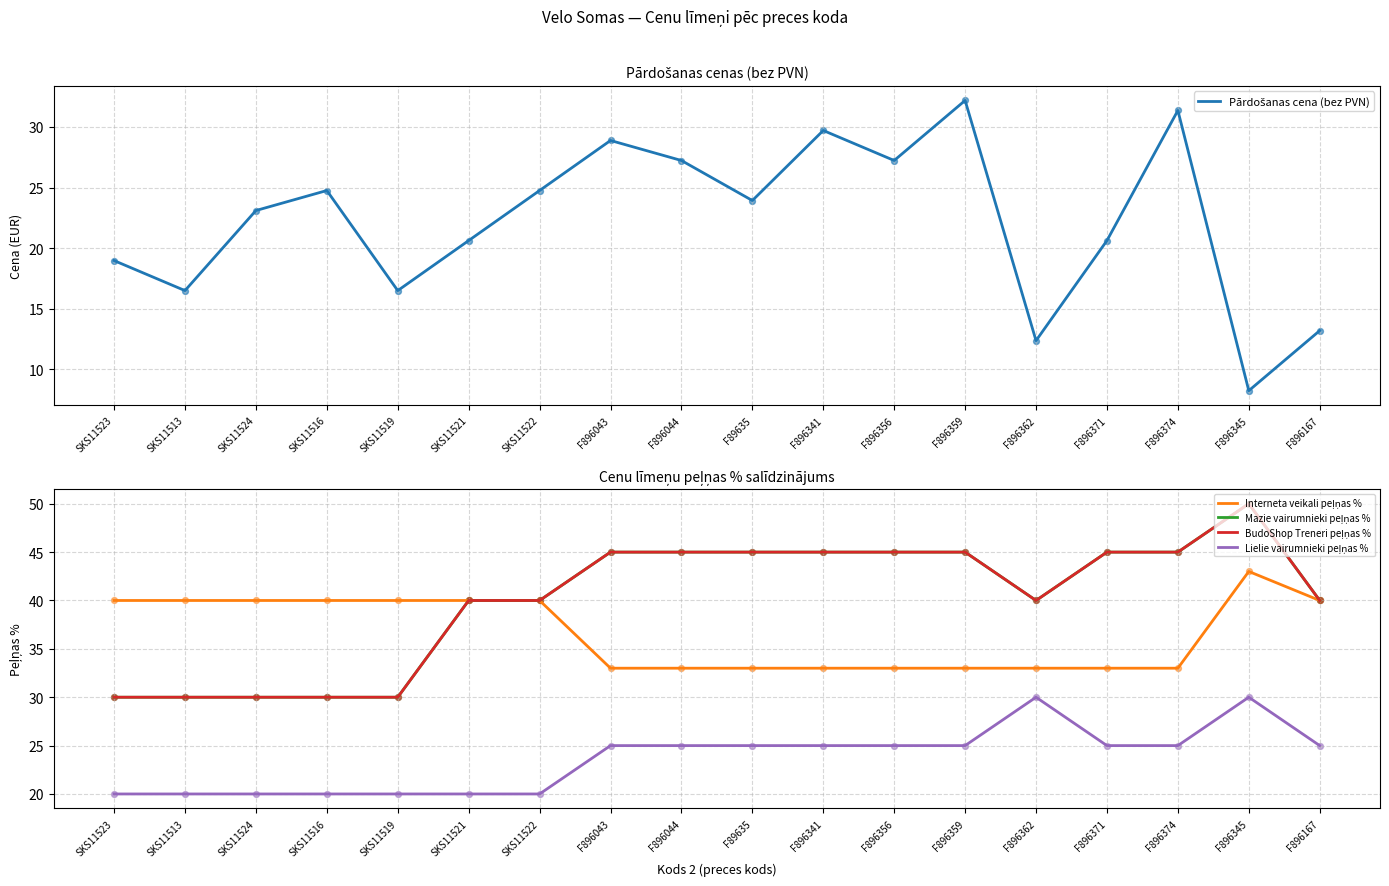

Which series contains the highest Y value?

Mazie vairumnieki peļņas %